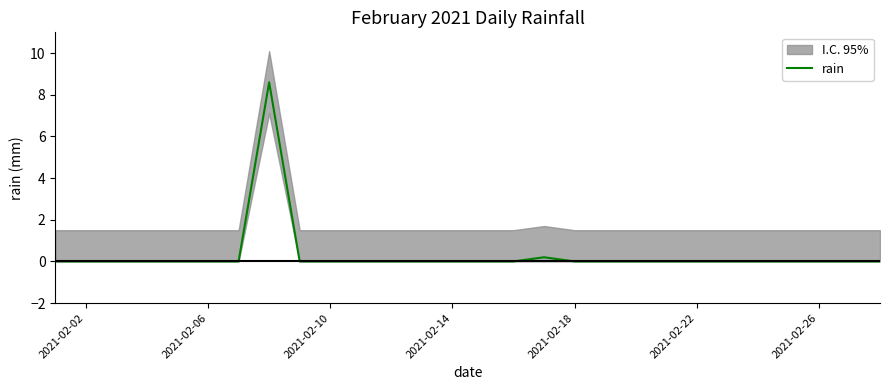

What is the maximum value for rain?

8.6